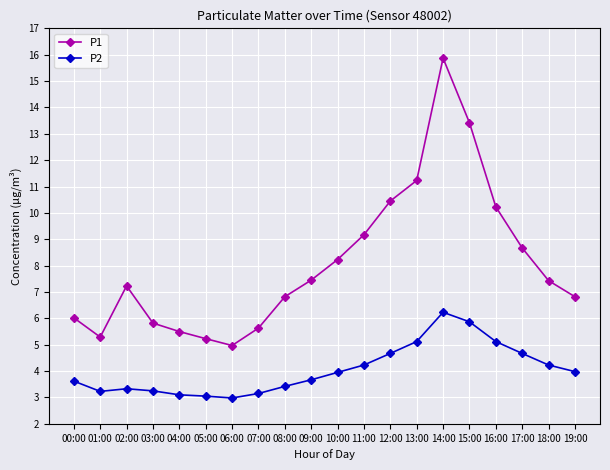

What is the label of the 19th point from the right?

01:00